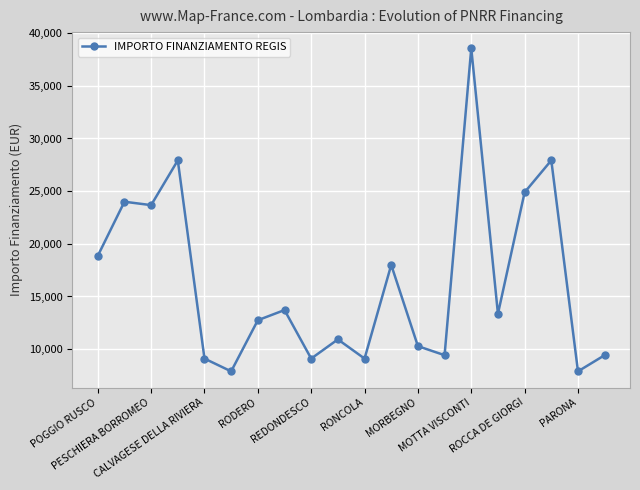

What is the average value?

16340